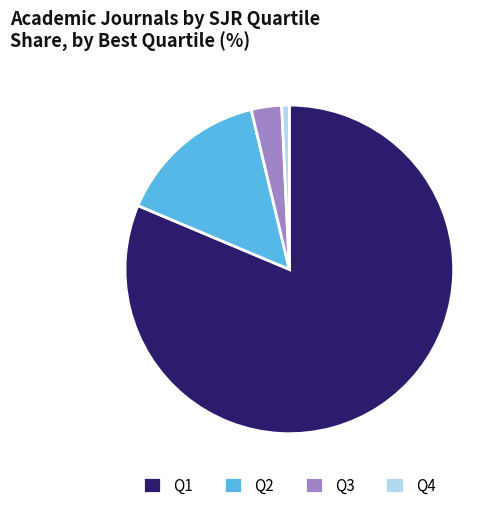

Does any single category account for the majority?

Yes